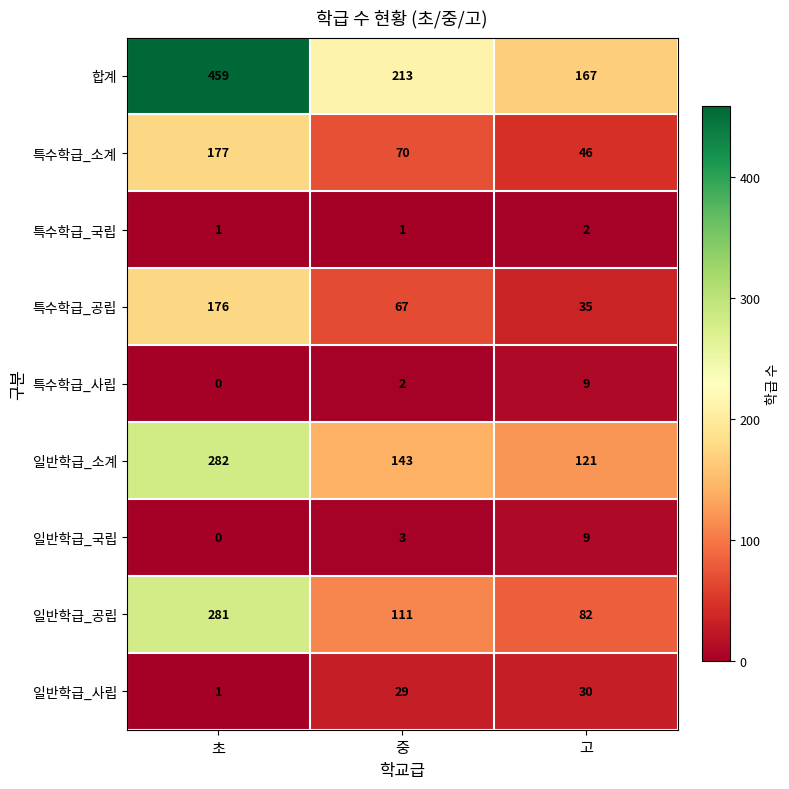

Count the 일반학급_공립 values in the range 82 to 281.

3